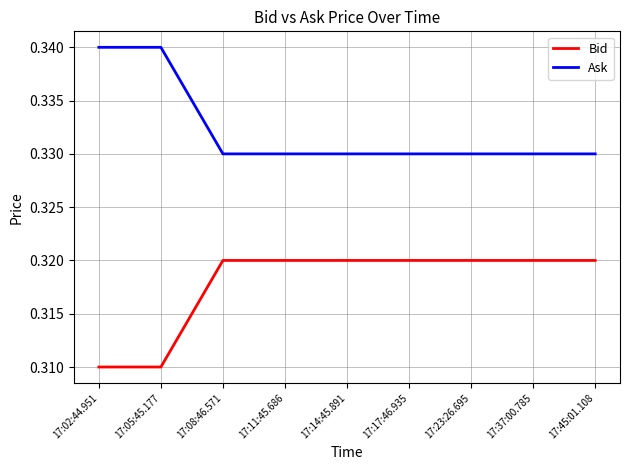

Is this an area chart (filled region under the line)?

No